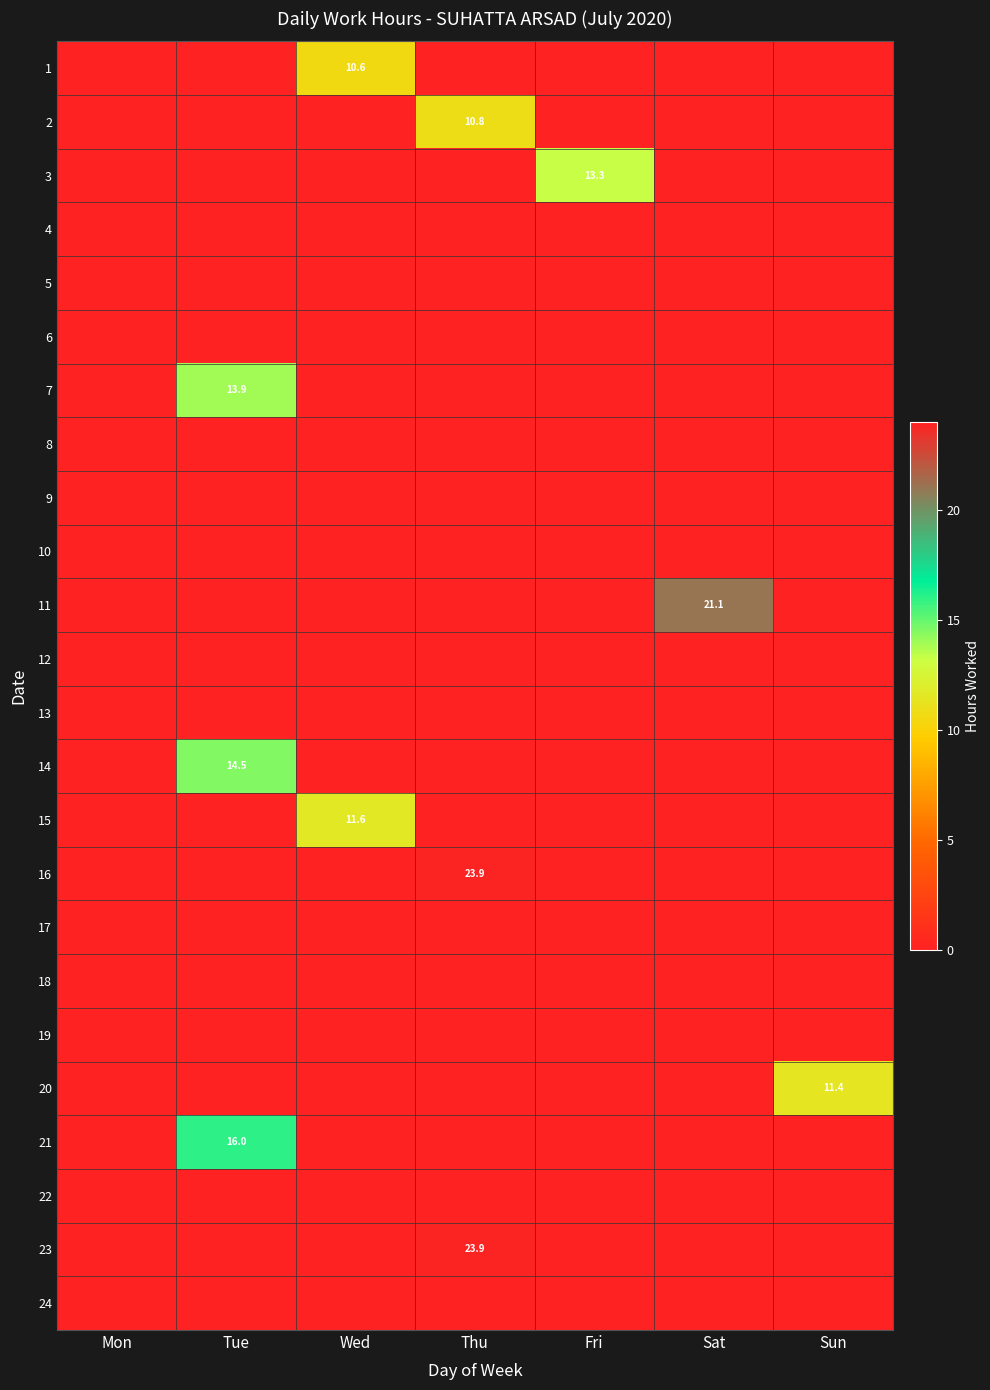

How many categories are shown in the chart?

7